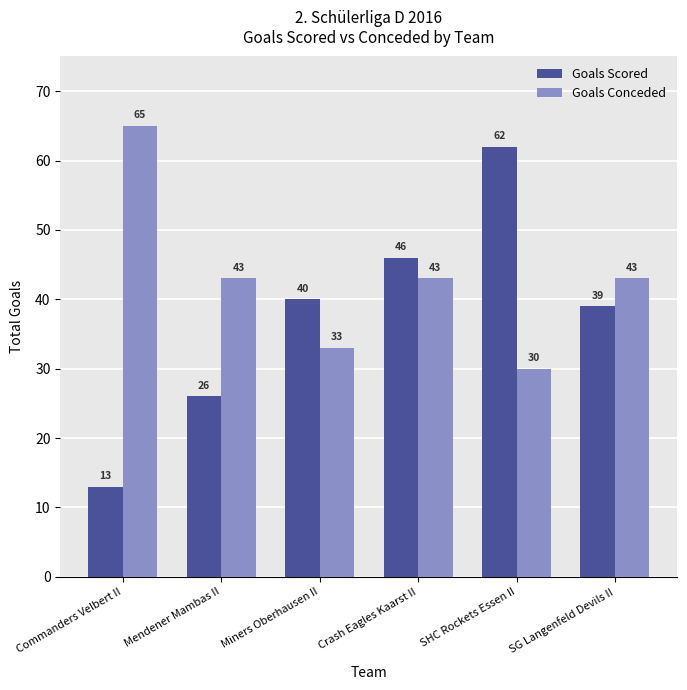

What position from the right is Mendener Mambas II?

5